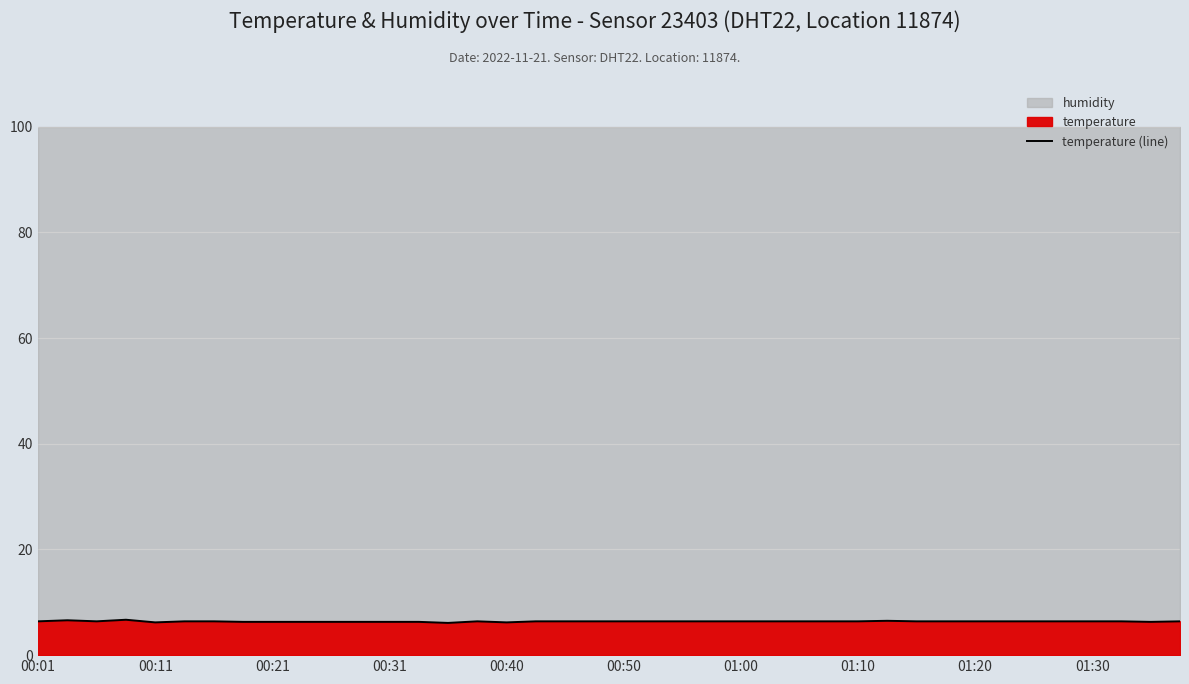

The value at 35 is 6.4. True or false?

True